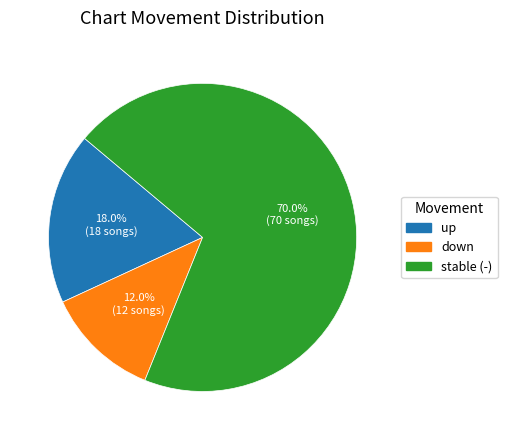

Is the sum of down and up greater than half?

No